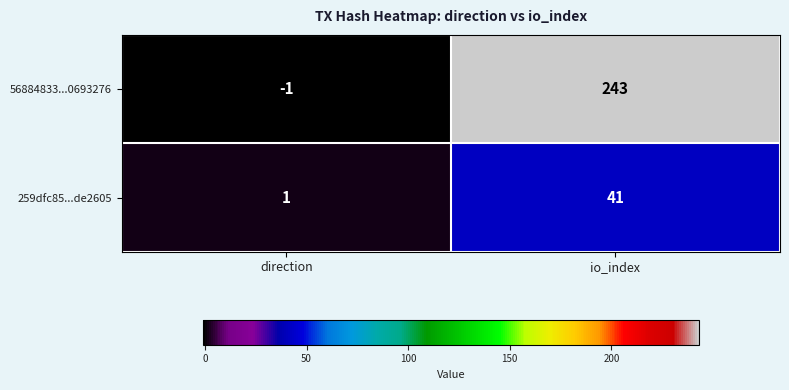

What is the difference between the highest and lowest values at io_index?

202